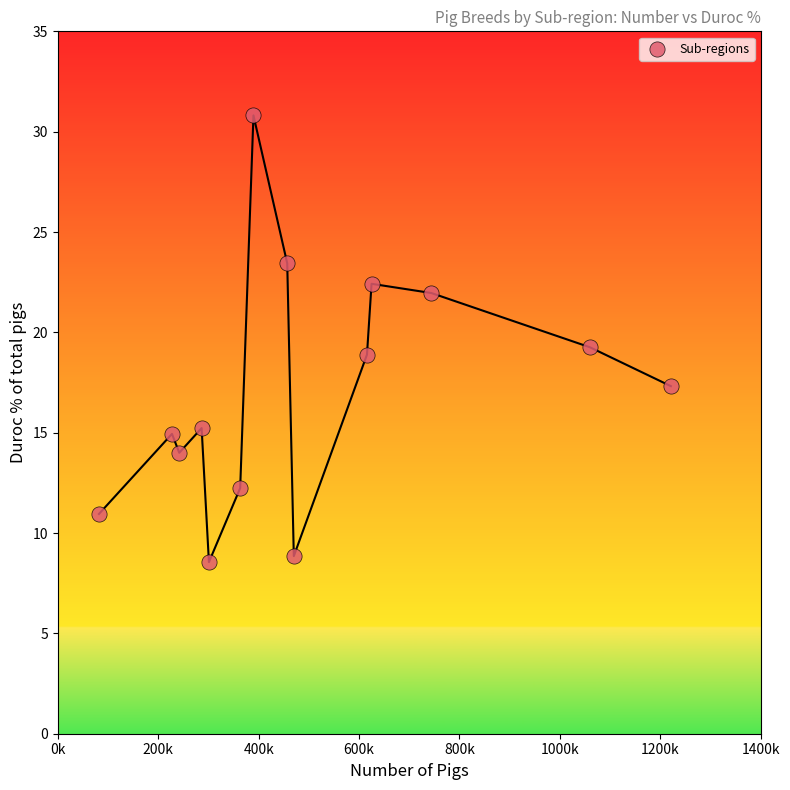

What is the range of X values (max minus min)?

1138983.3